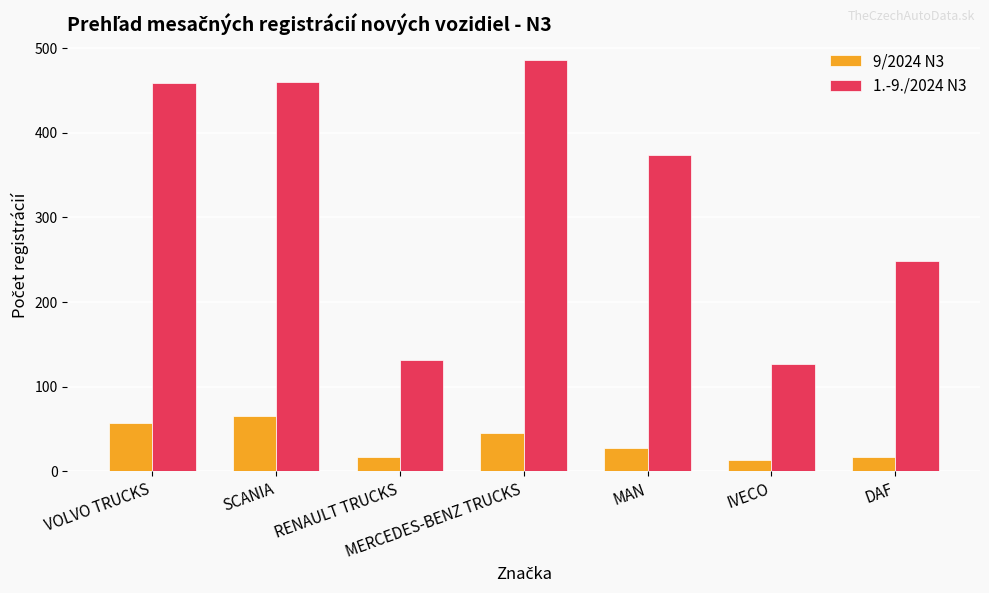

Which series changed the most between VOLVO TRUCKS and MERCEDES-BENZ TRUCKS?

1.-9./2024 N3